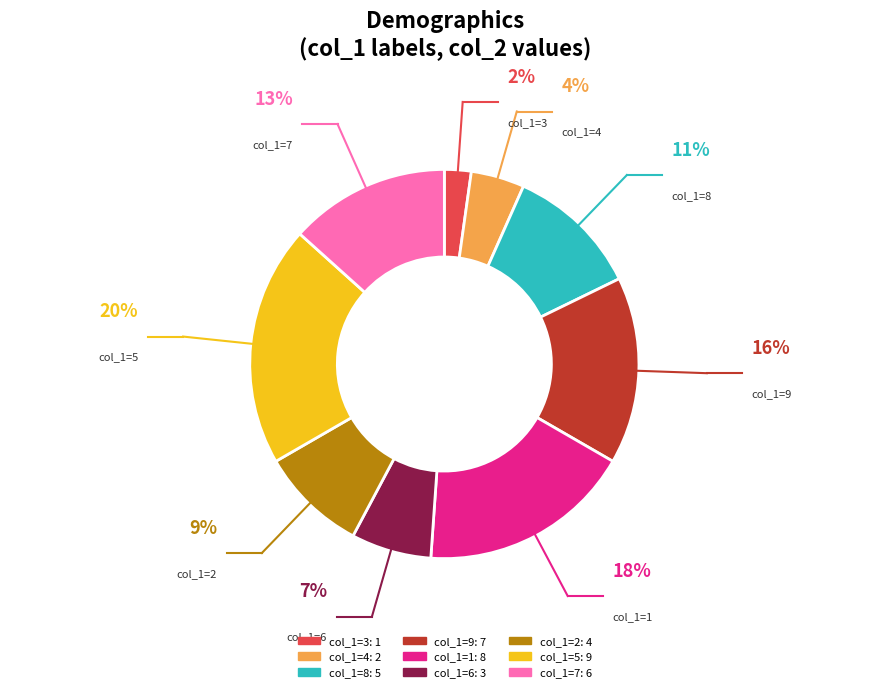

Is there any slice that represents more than half of the pie?

No